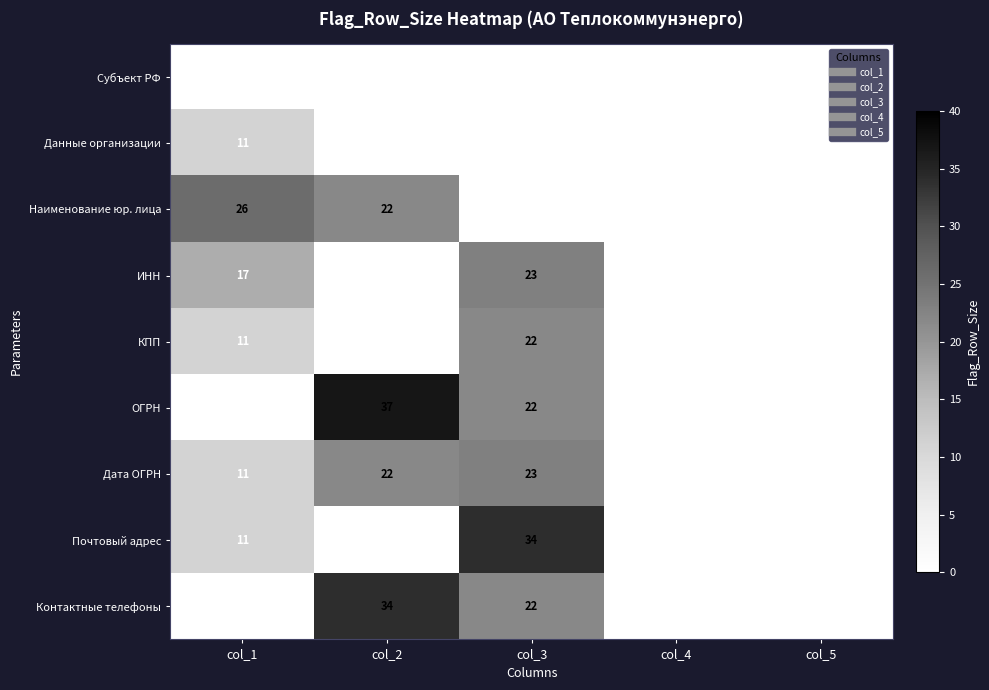

Where is Контактные телефоны nearest to the value 17?

col_3